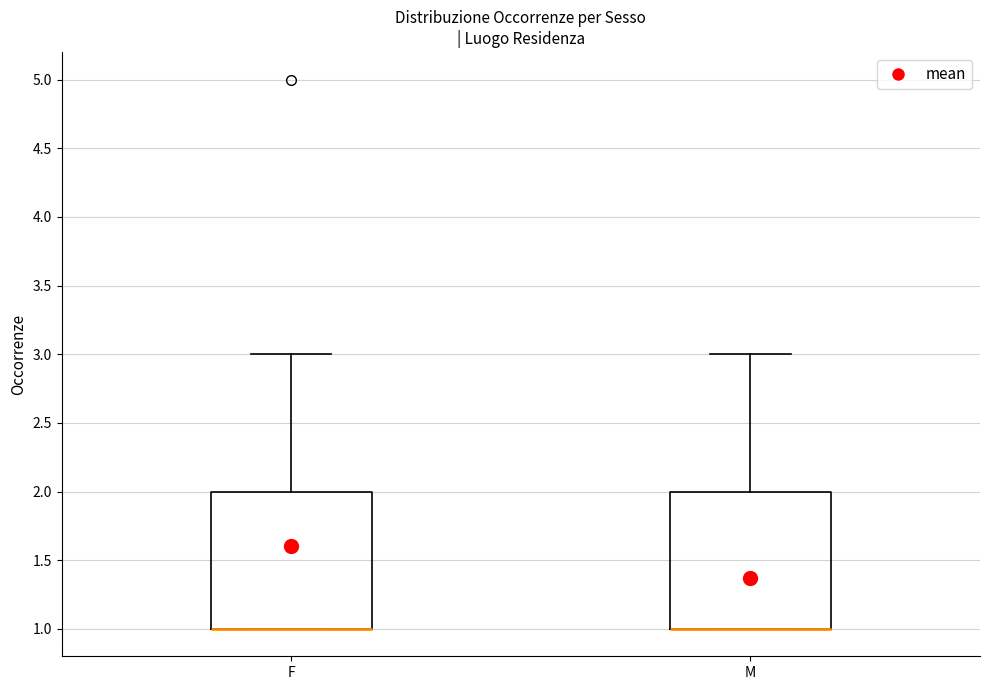

Reading left to right, transcribe this box plot: for each box, give where its median line is, the range the box spans, and where its two whiskers end, as read against the y-axis. The values are not printed on the chart, so give them approximately, as read against the axis.

F: median 1 (drawn on the box's lower edge), box 1 to 2, whiskers 1 to 3
M: median 1 (drawn on the box's lower edge), box 1 to 2, whiskers 1 to 3